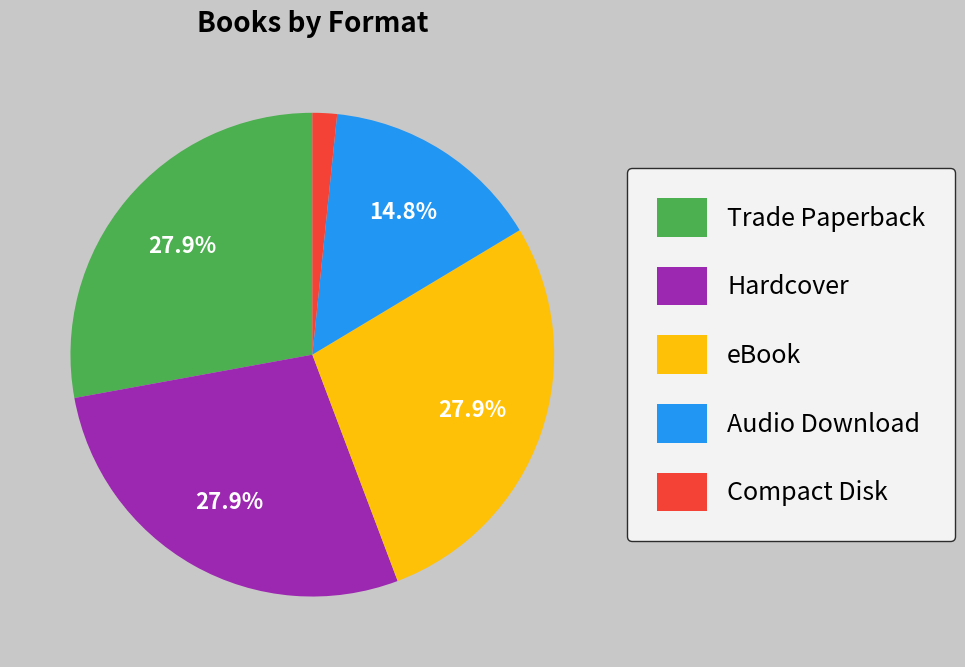

How many segments does this pie chart have?

5